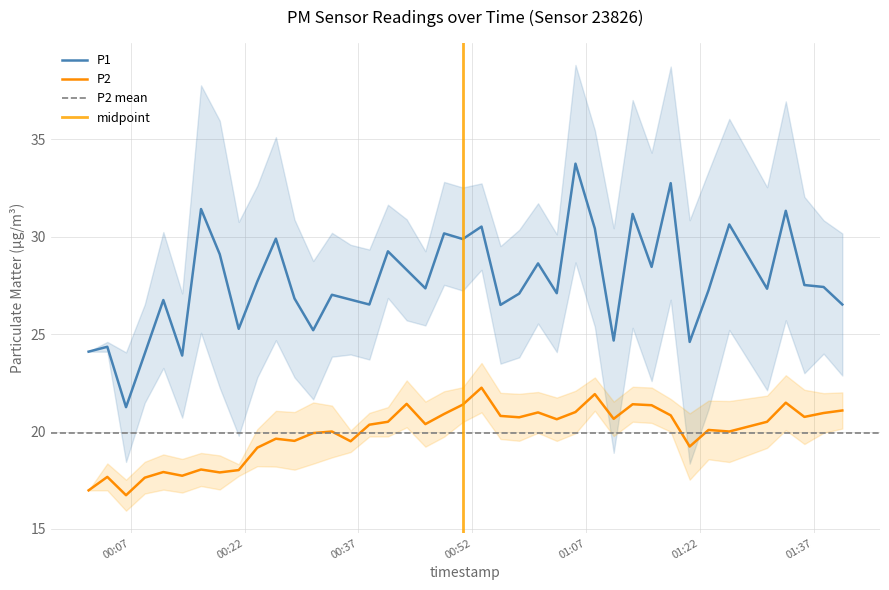

What is the maximum value for P1?

33.8